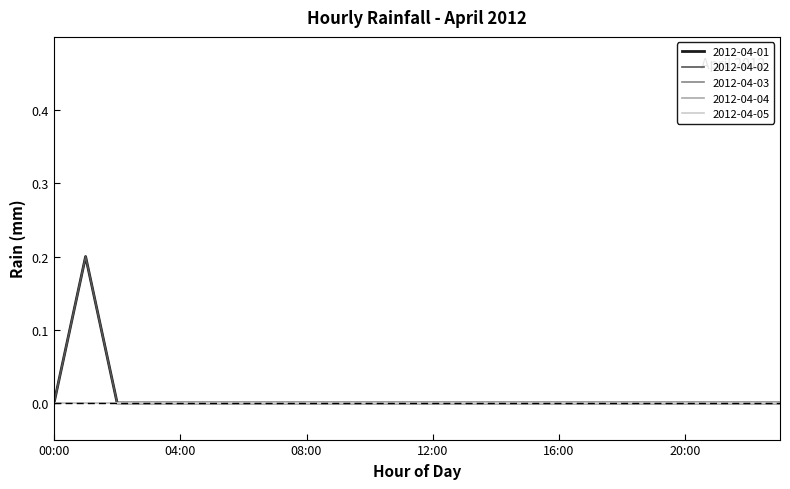

Reading left to right, list all the values displayed in this chart.

2012-04-01: 00:00=0.0	01:00=0.2	02:00=0.0	03:00=0.0	04:00=0.0	05:00=0.0	06:00=0.0	07:00=0.0	08:00=0.0	09:00=0.0	10:00=0.0	11:00=0.0	12:00=0.0	13:00=0.0	14:00=0.0	15:00=0.0	16:00=0.0	17:00=0.0	18:00=0.0	19:00=0.0	20:00=0.0	21:00=0.0	22:00=0.0	23:00=0.0
2012-04-02: 00:00=0.0	01:00=0.2	02:00=0.0	03:00=0.0	04:00=0.0	05:00=0.0	06:00=0.0	07:00=0.0	08:00=0.0	09:00=0.0	10:00=0.0	11:00=0.0	12:00=0.0	13:00=0.0	14:00=0.0	15:00=0.0	16:00=0.0	17:00=0.0	18:00=0.0	19:00=0.0	20:00=0.0	21:00=0.0	22:00=0.0	23:00=0.0
2012-04-03: 00:00=0.0	01:00=0.0	02:00=0.0	03:00=0.0	04:00=0.0	05:00=0.0	06:00=0.0	07:00=0.0	08:00=0.0	09:00=0.0	10:00=0.0	11:00=0.0	12:00=0.0	13:00=0.0	14:00=0.0	15:00=0.0	16:00=0.0	17:00=0.0	18:00=0.0	19:00=0.0	20:00=0.0	21:00=0.0	22:00=0.0	23:00=0.0
2012-04-04: 00:00=0.0	01:00=0.0	02:00=0.0	03:00=0.0	04:00=0.0	05:00=0.0	06:00=0.0	07:00=0.0	08:00=0.0	09:00=0.0	10:00=0.0	11:00=0.0	12:00=0.0	13:00=0.0	14:00=0.0	15:00=0.0	16:00=0.0	17:00=0.0	18:00=0.0	19:00=0.0	20:00=0.0	21:00=0.0	22:00=0.0	23:00=0.0
2012-04-05: 00:00=0.0	01:00=0.0	02:00=0.0	03:00=0.0	04:00=0.0	05:00=0.0	06:00=0.0	07:00=0.0	08:00=0.0	09:00=0.0	10:00=0.0	11:00=0.0	12:00=0.0	13:00=0.0	14:00=0.0	15:00=0.0	16:00=0.0	17:00=0.0	18:00=0.0	19:00=0.0	20:00=0.0	21:00=0.0	22:00=0.0	23:00=0.0